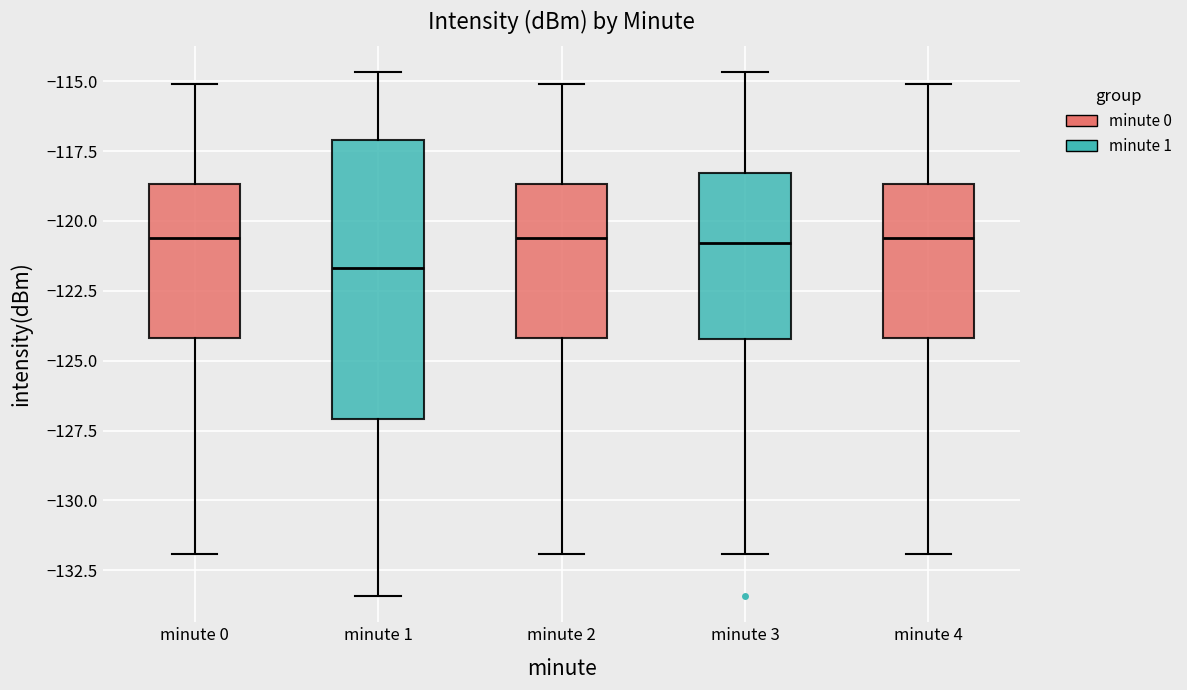

Reading left to right, read every box against the y-axis: the position of its median line, the range the box covers, and the ends of its whiskers. The values are not printed on the chart, so give them approximately, as read against the axis.

minute 0: median -120.5, box -124.0 to -118.5, whiskers -132.0 to -115.0
minute 1: median -121.5, box -127.0 to -117.0, whiskers -133.5 to -114.5
minute 2: median -120.5, box -124.0 to -118.5, whiskers -132.0 to -115.0
minute 3: median -121.0, box -124.0 to -118.5, whiskers -132.0 to -114.5
minute 4: median -120.5, box -124.0 to -118.5, whiskers -132.0 to -115.0